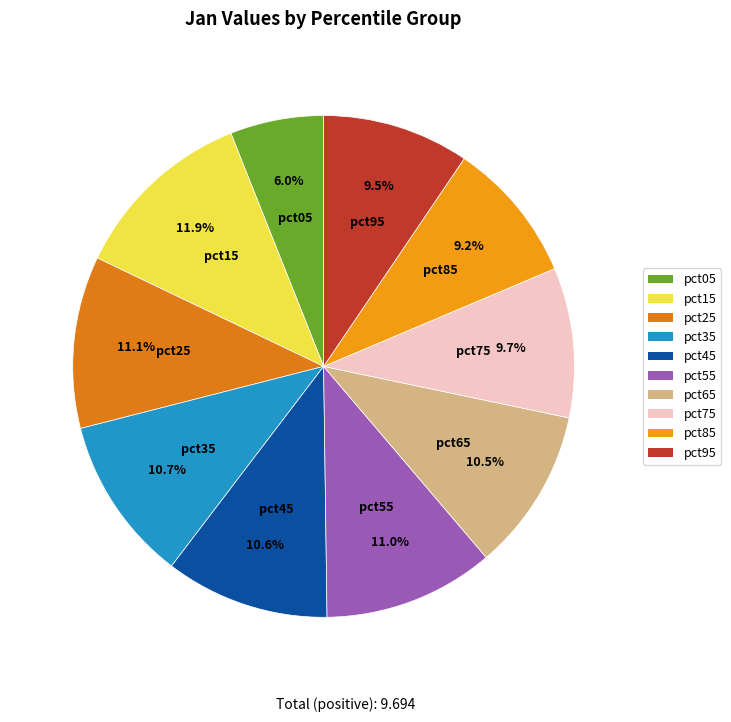

The pct85 slice represents 22% of the pie. True or false?

False